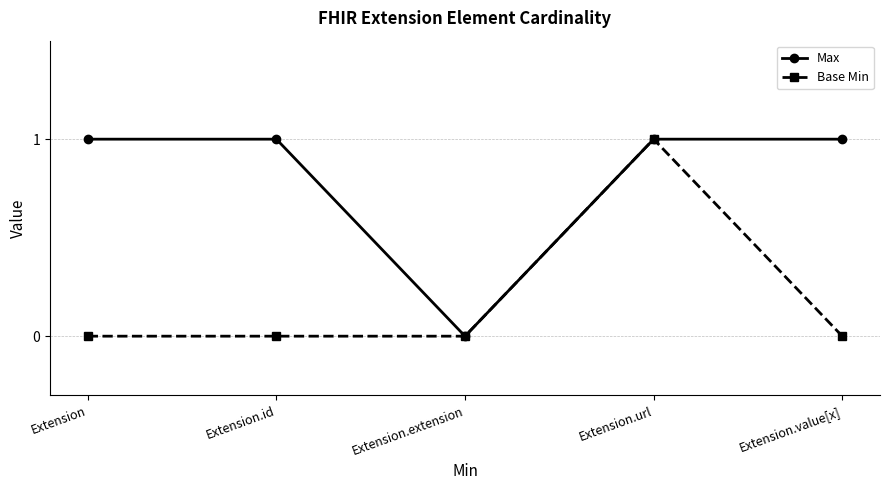

Which category has the highest value in the Base Min series?

Extension.url